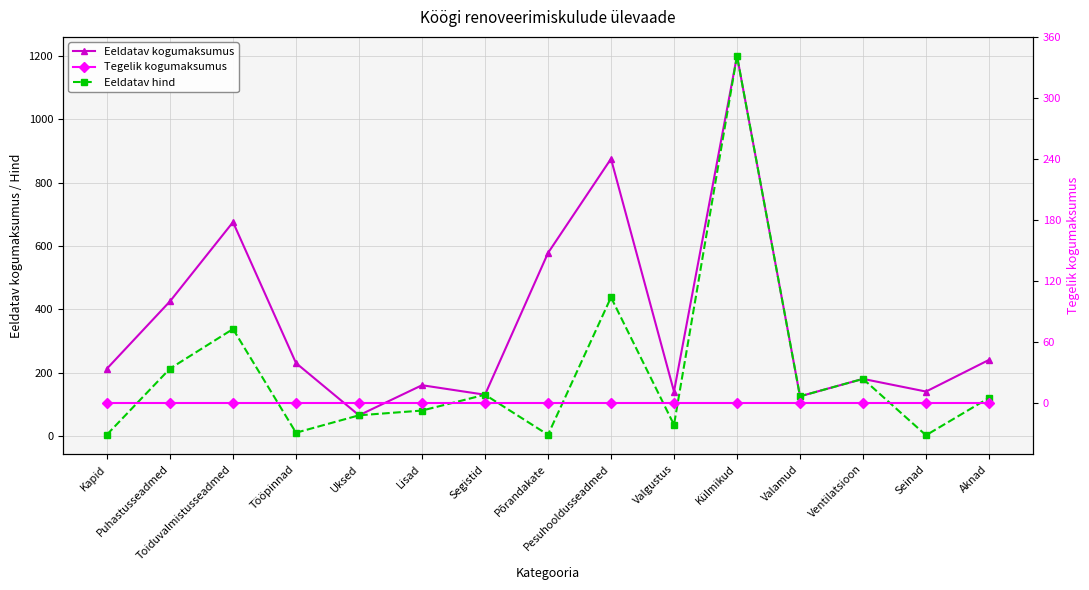

At how many categories does at least one series exceed 841?

2